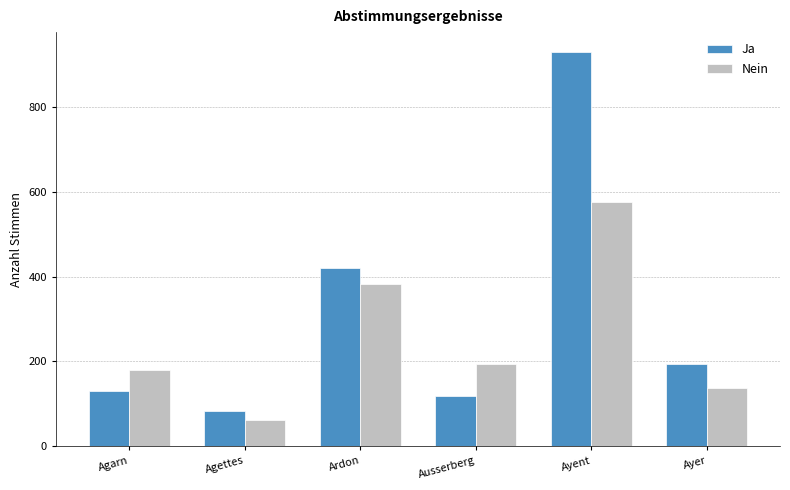

What is the label of the 5th bar from the right?

Agettes